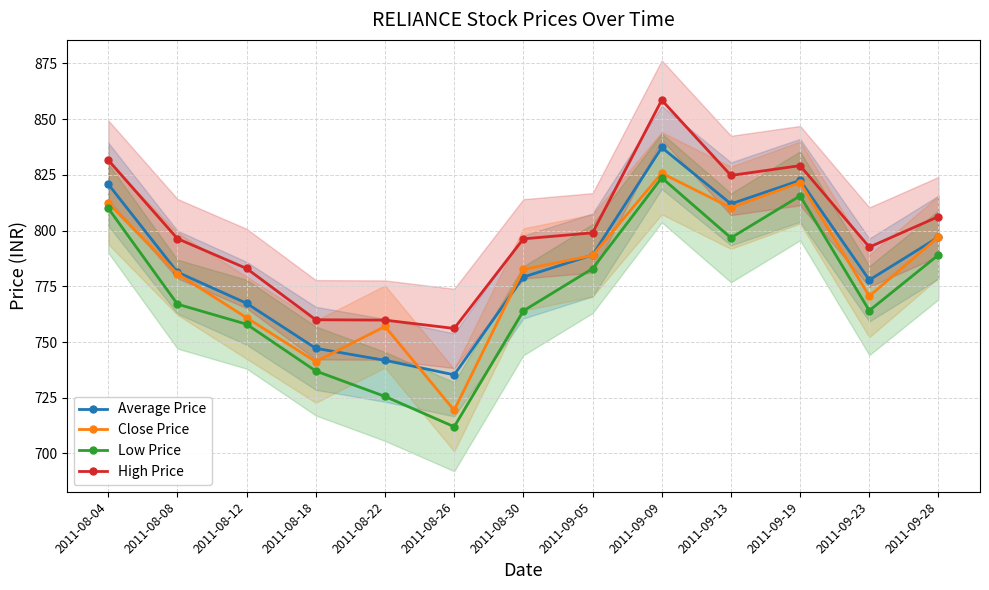

What is the value of the Low Price point at the 3rd from the left?

758.0